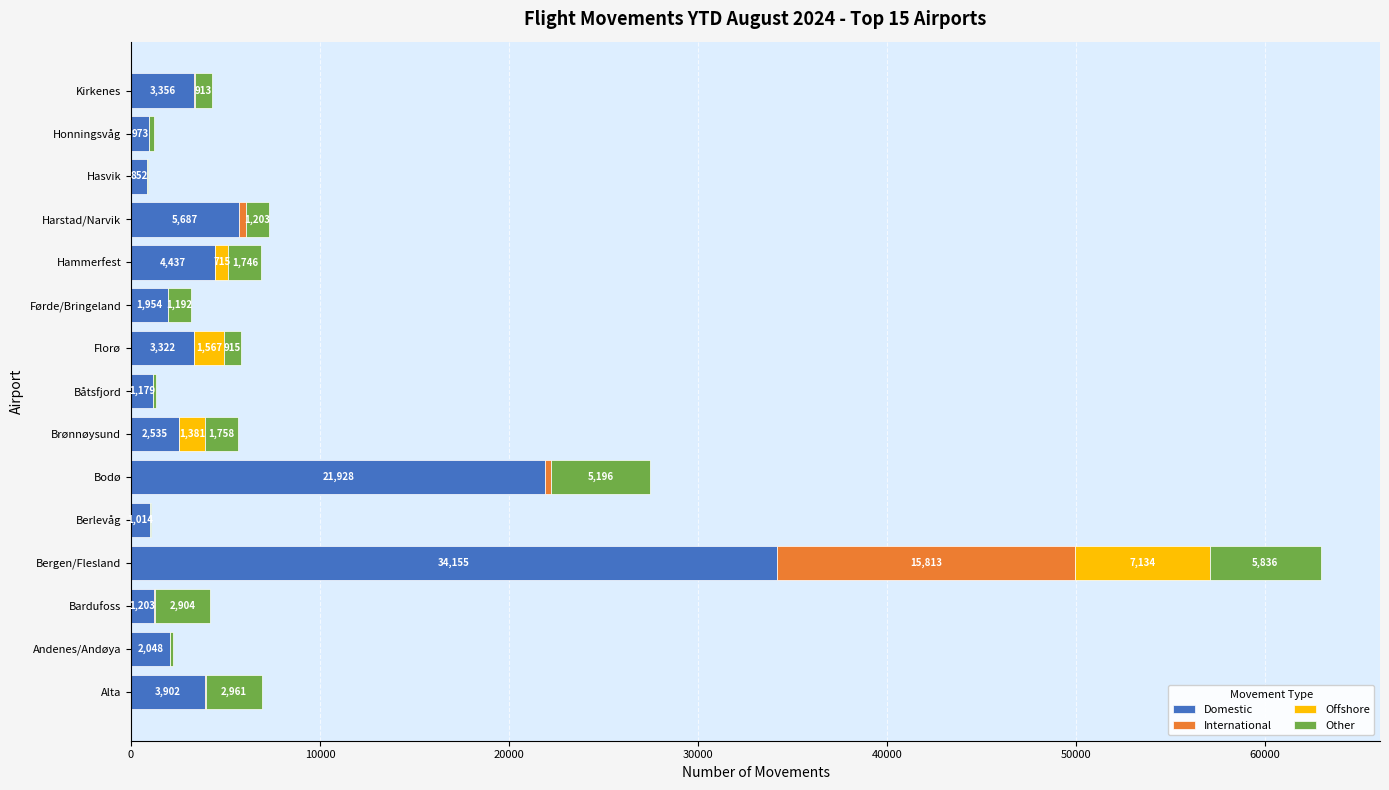

At which category is the sum across all series the highest?

Bergen/Flesland